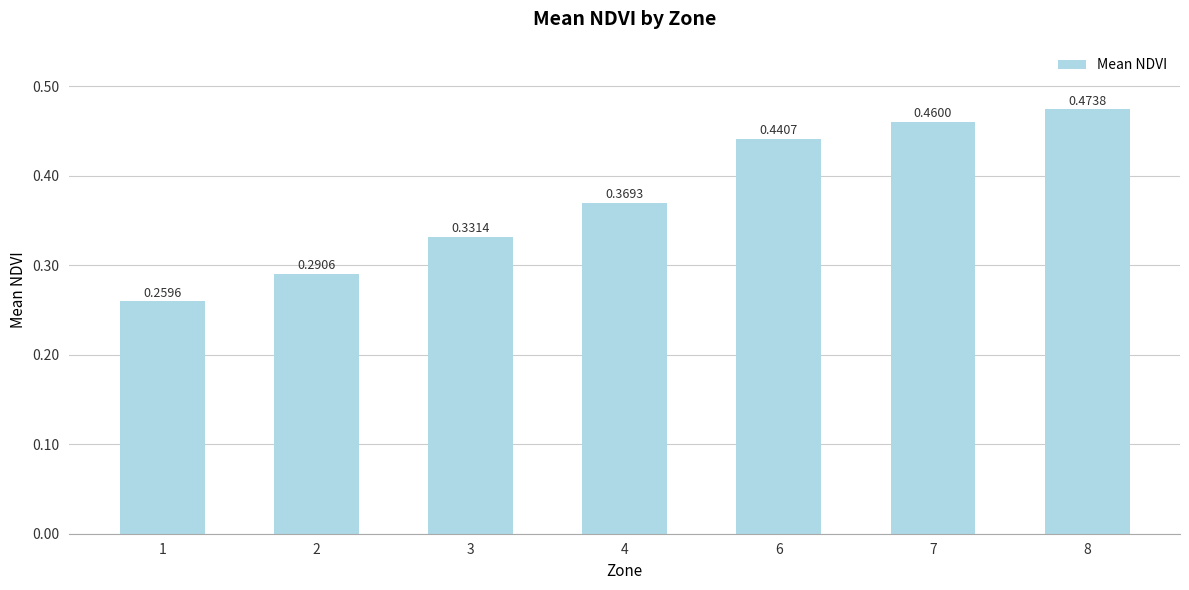

Which has a higher value, 3 or 7?

7